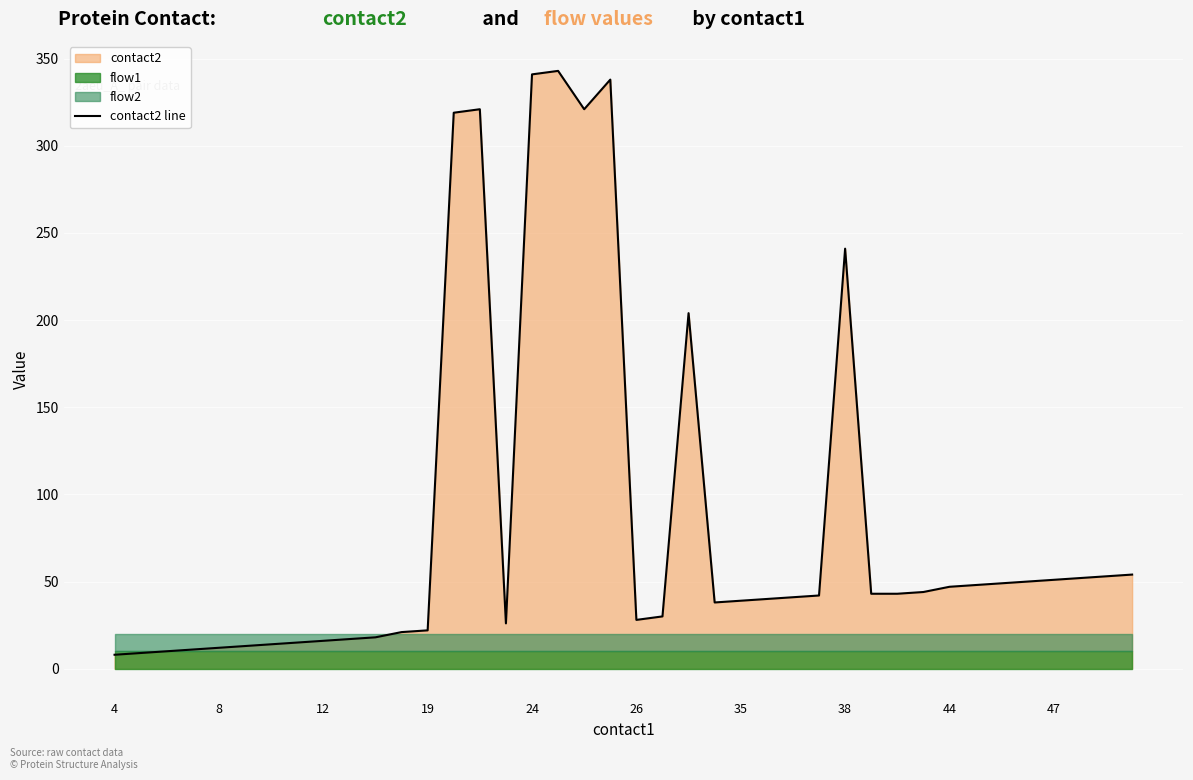

How many points are lower than both their immediate neighbors (excluding endpoints)?

4